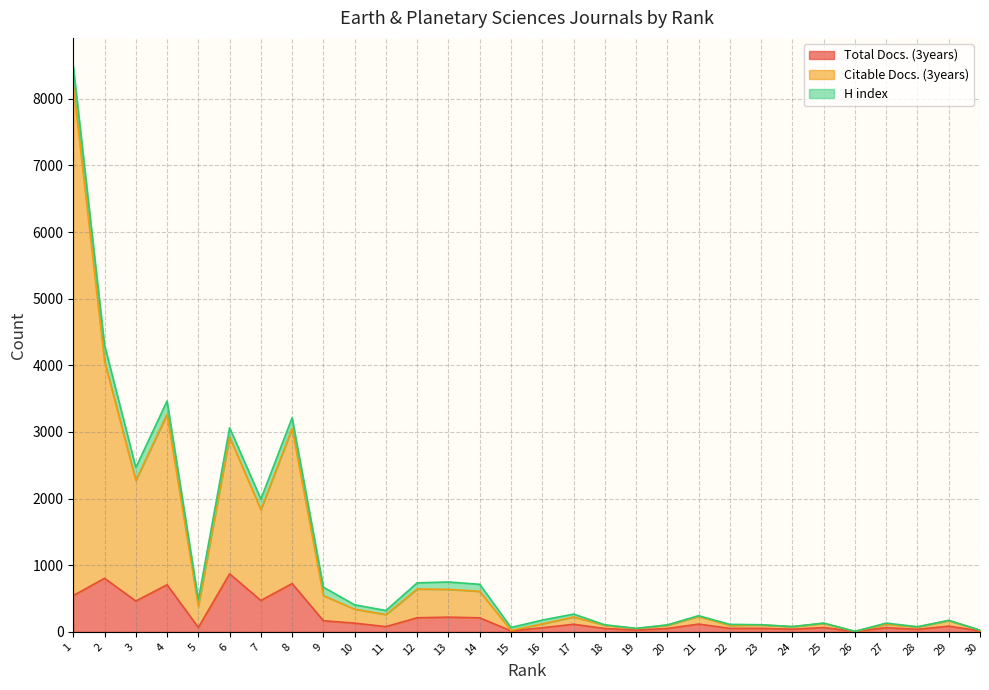

At which category is the sum across all series the highest?

1